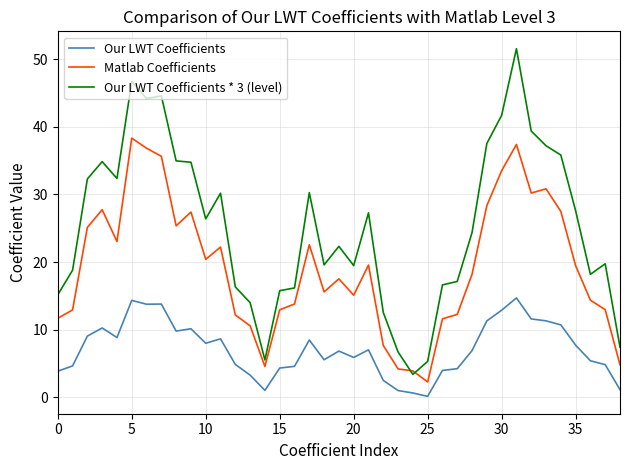

How many lines are shown in the chart?

3